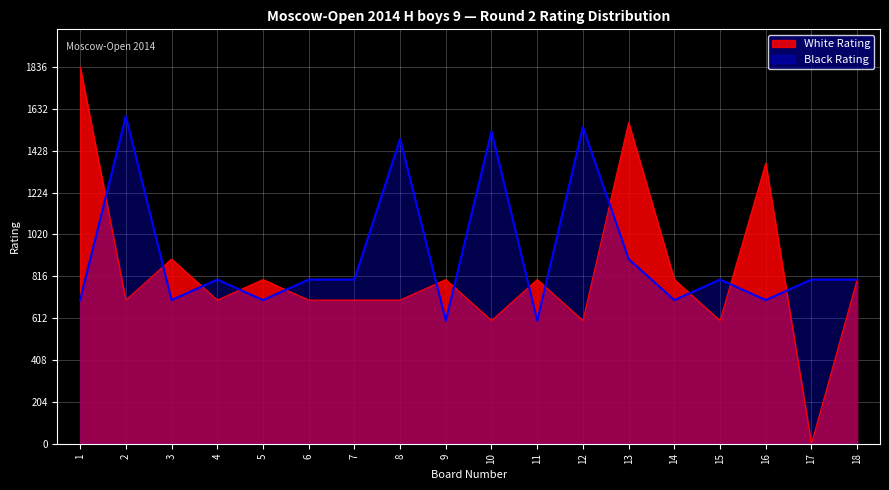

True or false: White Rating has more than 0 interior local peaks.

True